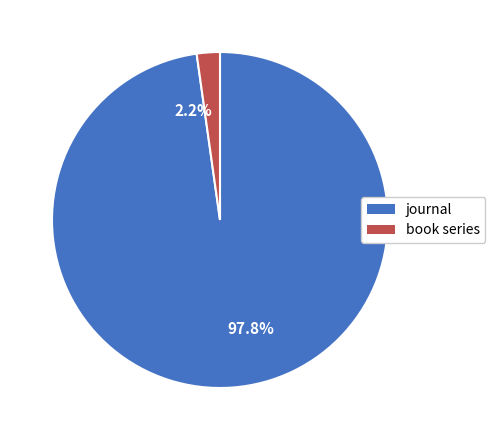

How many slices are in this pie chart?

2